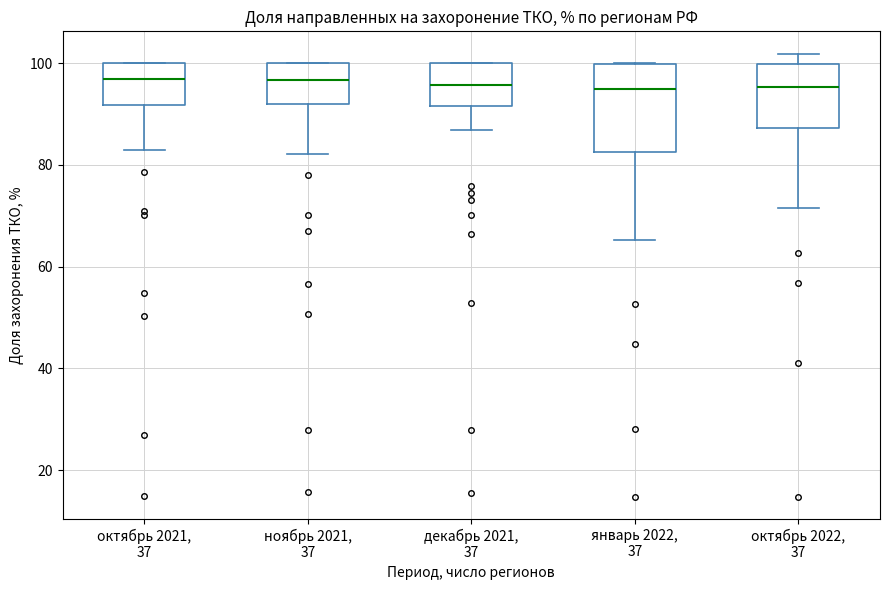

Reading left to right, transcribe this box plot: for each box, give where its median line is, the range the box spans, and where its two whiskers end, as read against the y-axis. The values are not printed on the chart, so give them approximately, as read against the axis.

октябрь 2021, 37: median 96, box 92 to 100, whiskers 82 to 100
ноябрь 2021, 37: median 96, box 92 to 100, whiskers 82 to 100
декабрь 2021, 37: median 96, box 92 to 100, whiskers 86 to 100
январь 2022, 37: median 94, box 82 to 100, whiskers 66 to 100
октябрь 2022, 37: median 96, box 88 to 100, whiskers 72 to 102